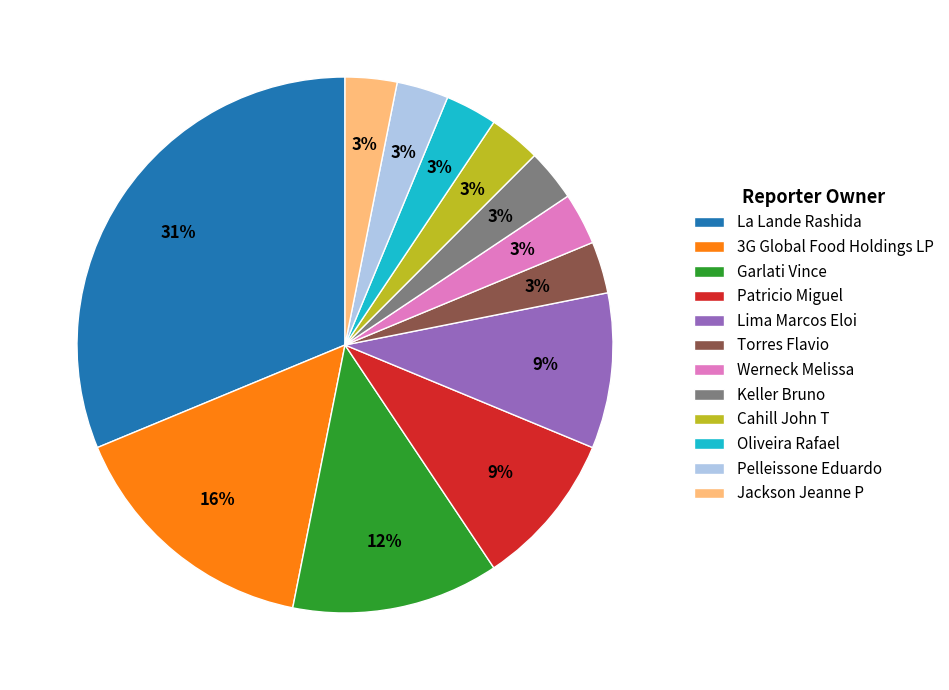

Approximately how many times larger is the value at Werneck Melissa compared to Pelleissone Eduardo?

1.0